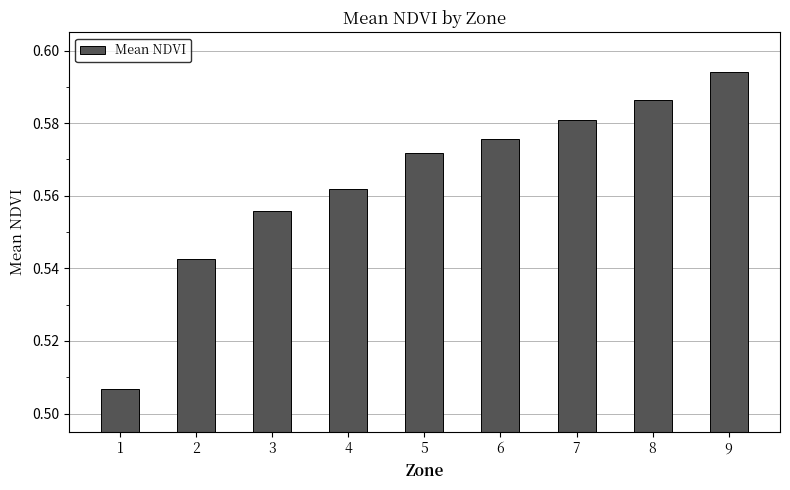

Which has a higher value, 9 or 6?

9